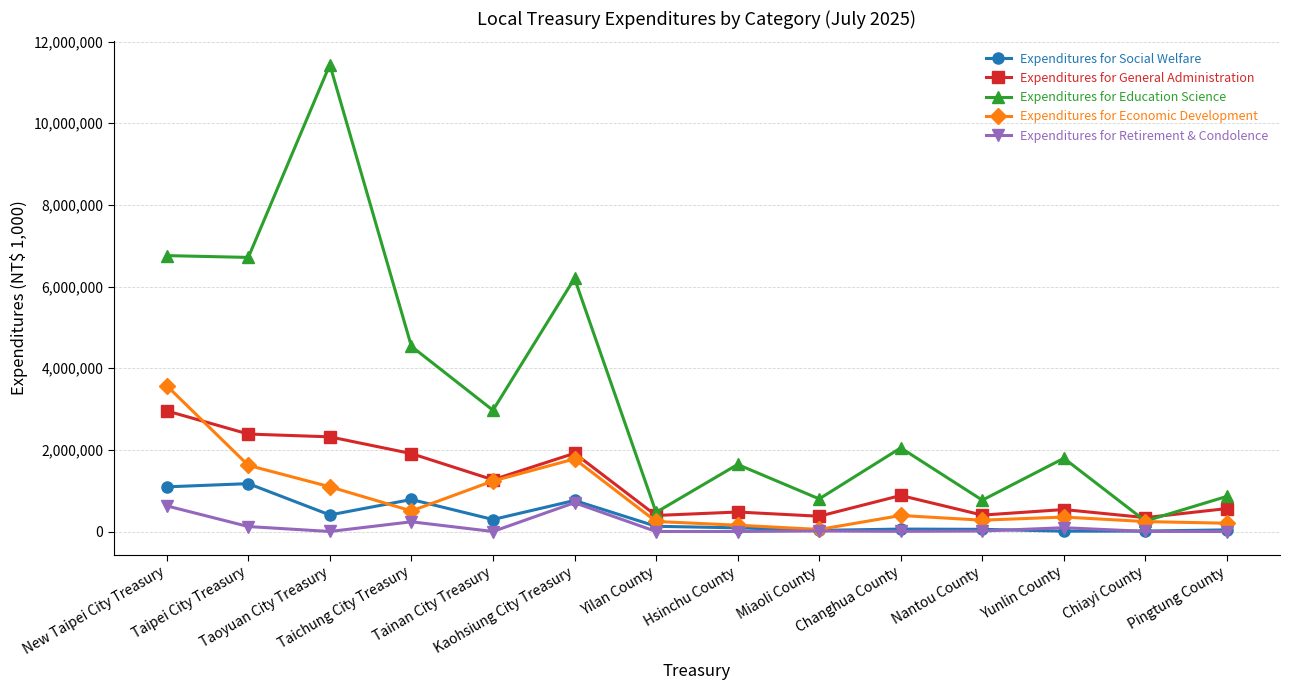

How many interior local peaks does the Expenditures for Education Science series have?

5